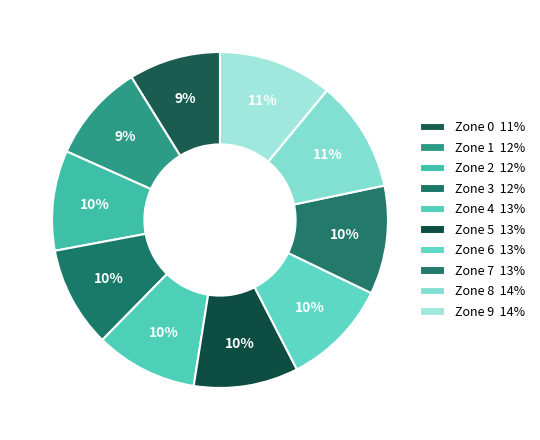

How many slices are in this pie chart?

10